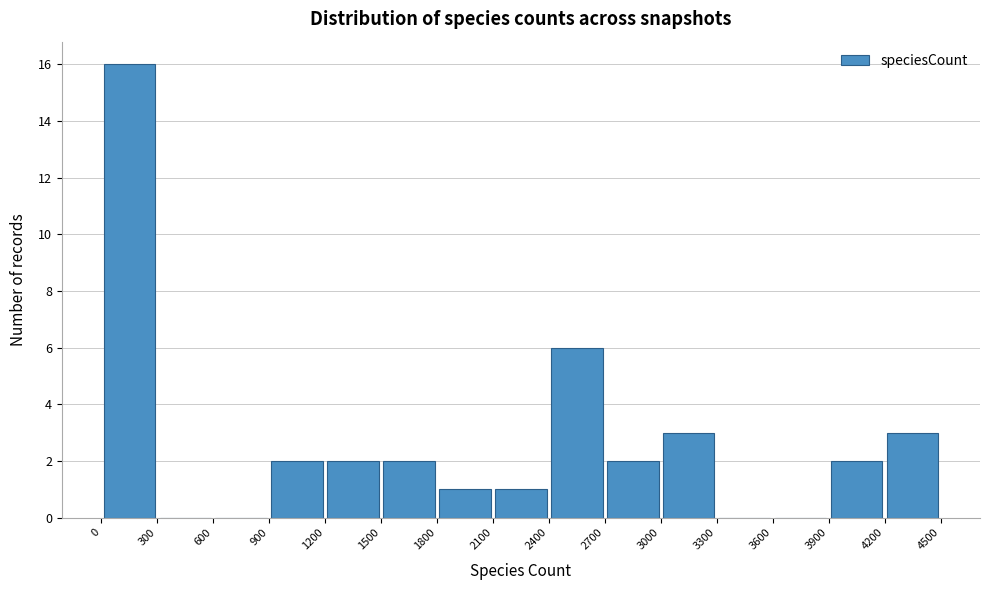

Reading left to right, list every bar in this chart as the range it spans on the x-axis followed by its height. The values are not printed on the chart, so give them approximately, as read against the axis.

0 to 300: 16
300 to 600: 0
600 to 900: 0
900 to 1200: 2
1200 to 1500: 2
1500 to 1800: 2
1800 to 2100: 1
2100 to 2400: 1
2400 to 2700: 6
2700 to 3000: 2
3000 to 3300: 3
3300 to 3600: 0
3600 to 3900: 0
3900 to 4200: 2
4200 to 4500: 3